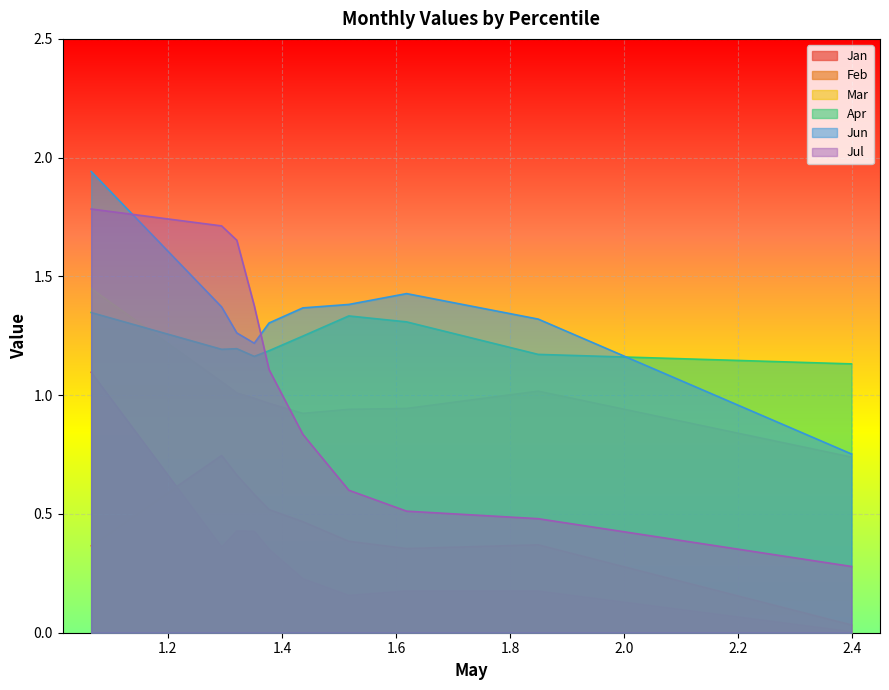

Reading right to left, extract all data points from this chart.

Jan: 0.0	0.2	0.2	0.2	0.2	0.4	0.4	0.4	0.4	1.1
Feb: 0.0	0.4	0.4	0.4	0.5	0.5	0.6	0.7	0.7	0.4
Mar: 0.7	1.0	0.9	0.9	0.9	1.0	1.0	1.0	1.1	1.4
Apr: 1.1	1.2	1.3	1.3	1.2	1.2	1.2	1.2	1.2	1.3
Jun: 0.8	1.3	1.4	1.4	1.4	1.3	1.2	1.3	1.4	1.9
Jul: 0.3	0.5	0.5	0.6	0.8	1.1	1.4	1.7	1.7	1.8